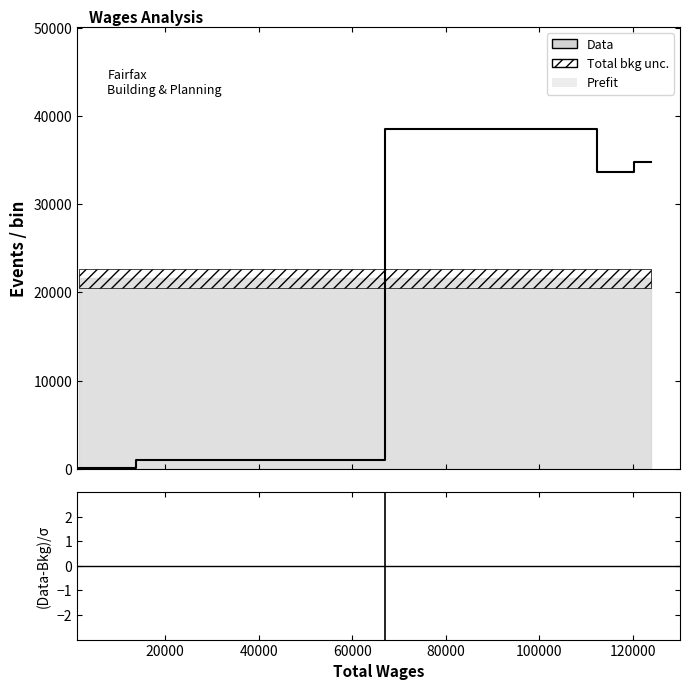

At how many categories does at least one series exceed 33673?

2